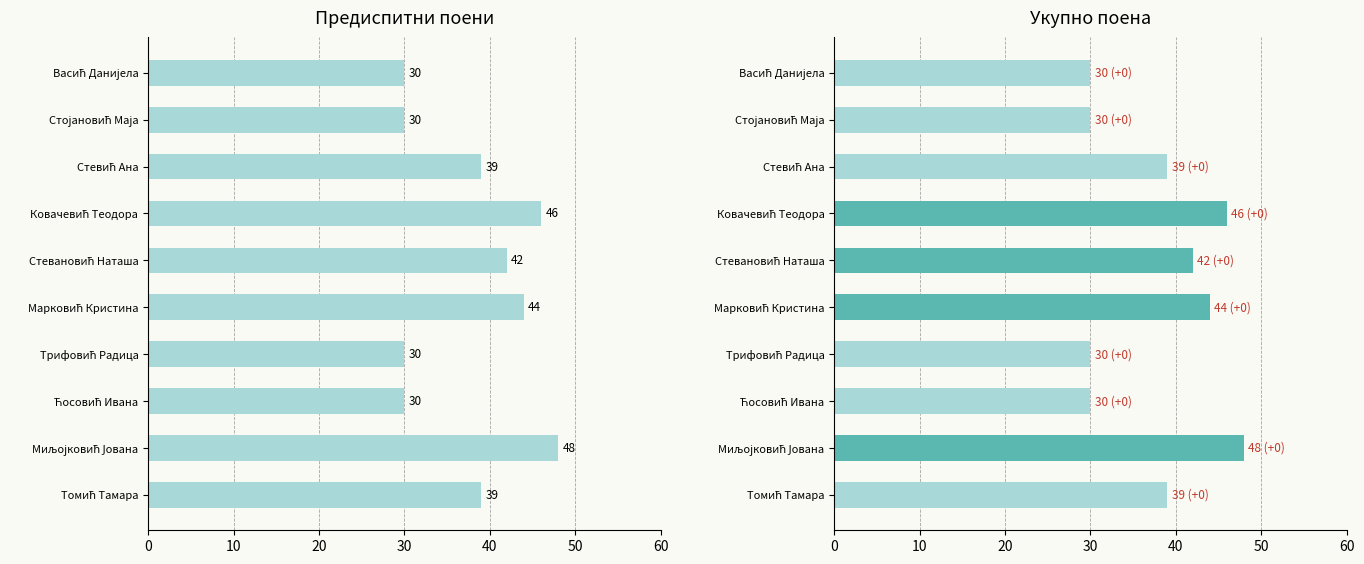

How many Предиспитни поени values are between 30 and 44?

8